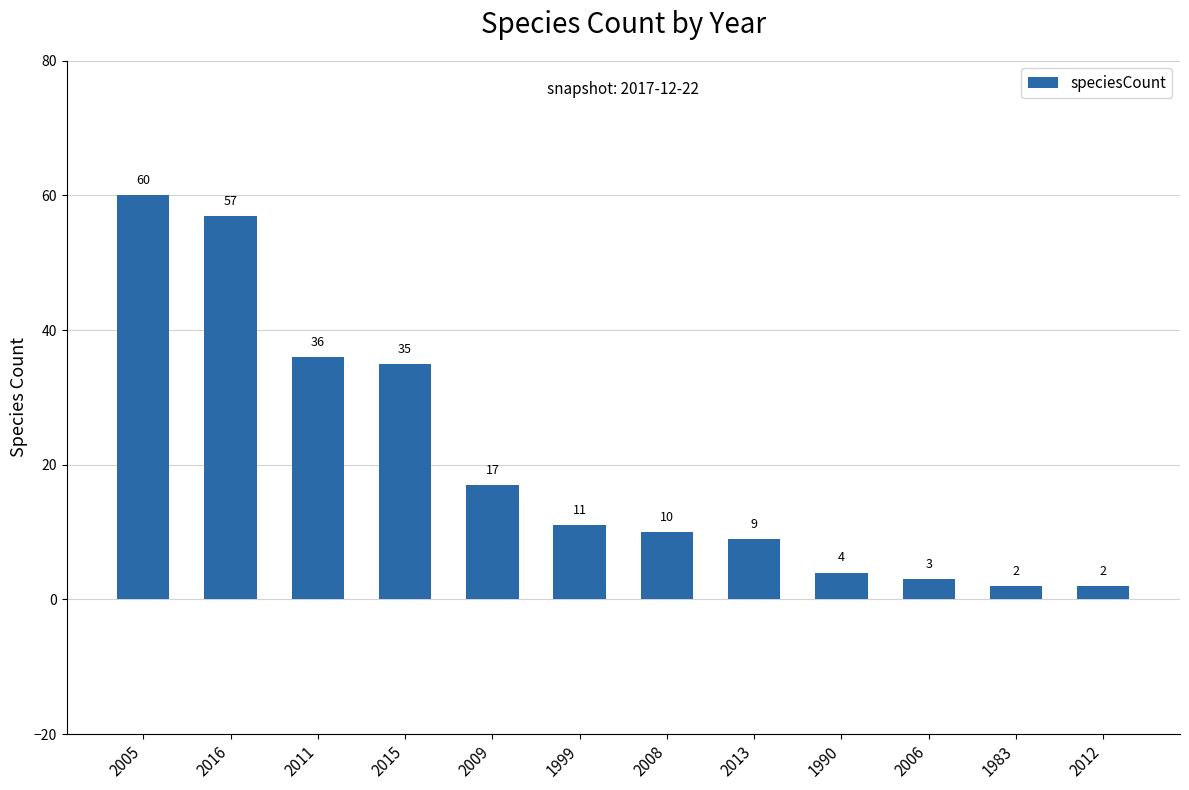

At which label is the value closest to 31?

2015